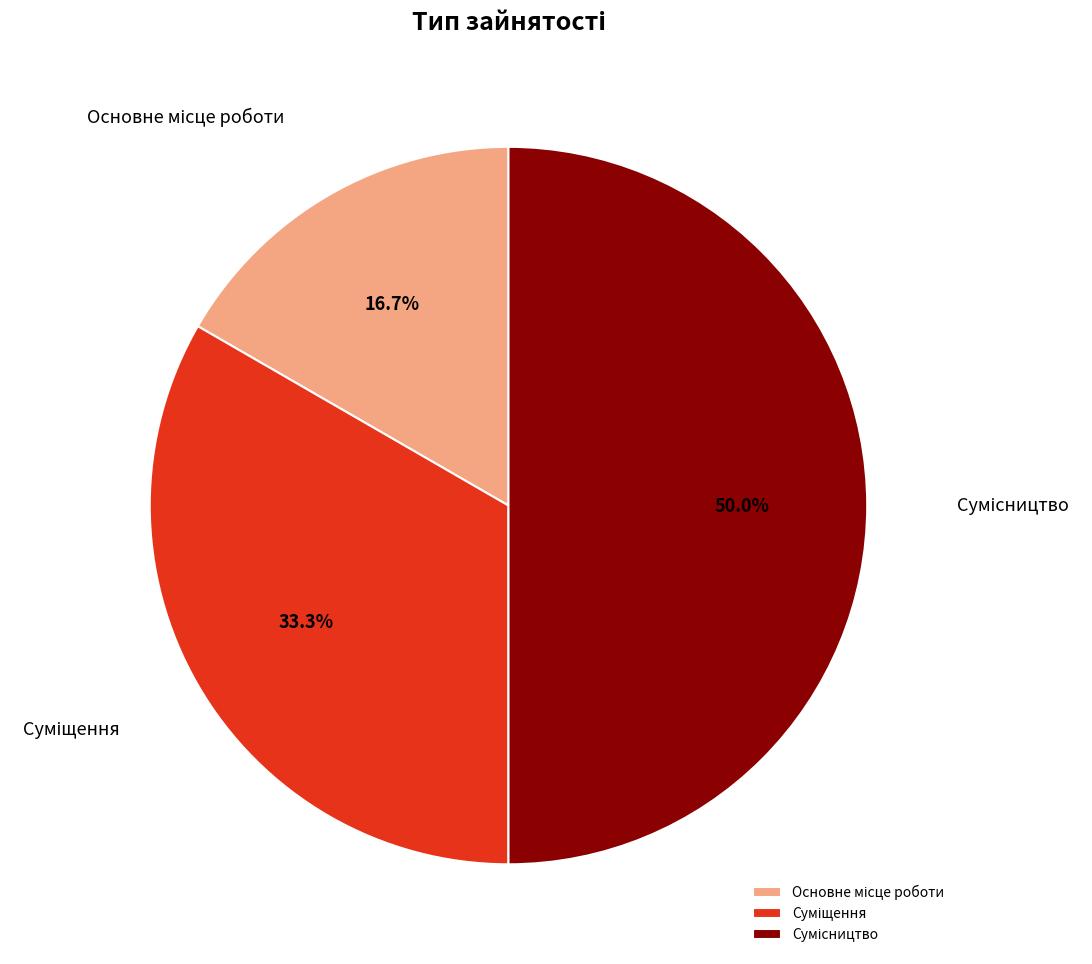

Does Основне місце роботи represent more than half of the total?

No